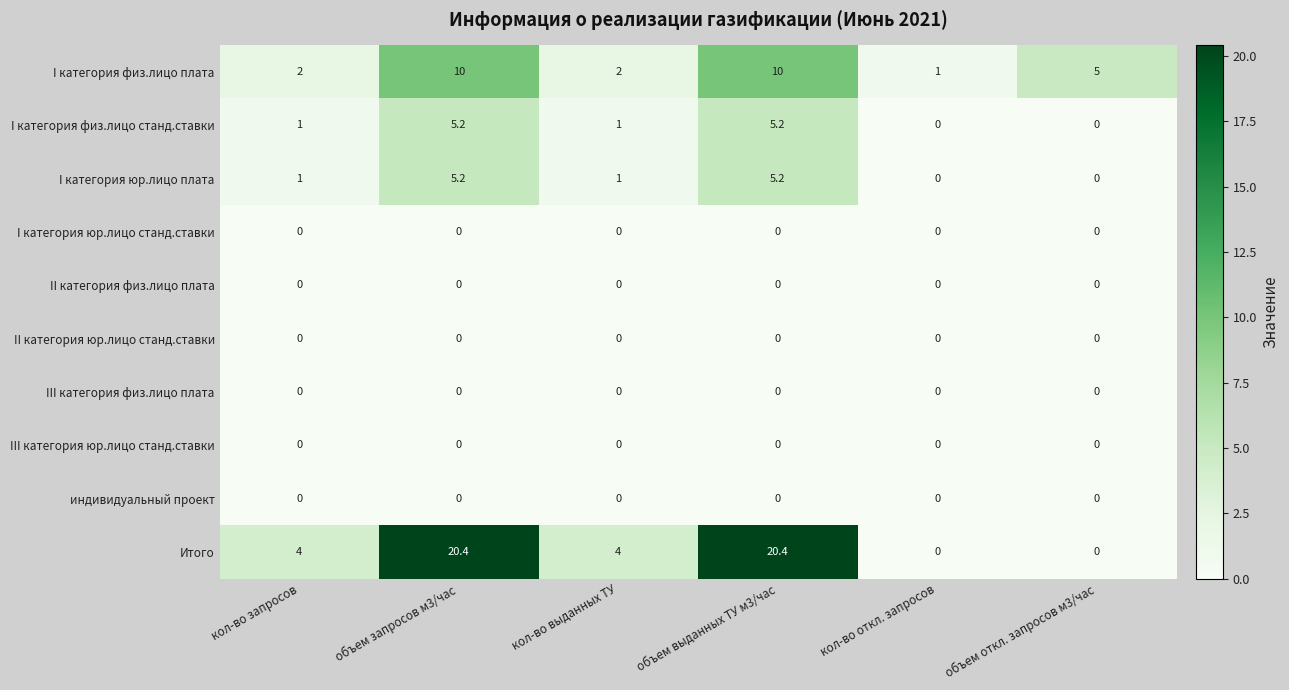

What is the total value across all series at объем запросов м3/час?

40.8